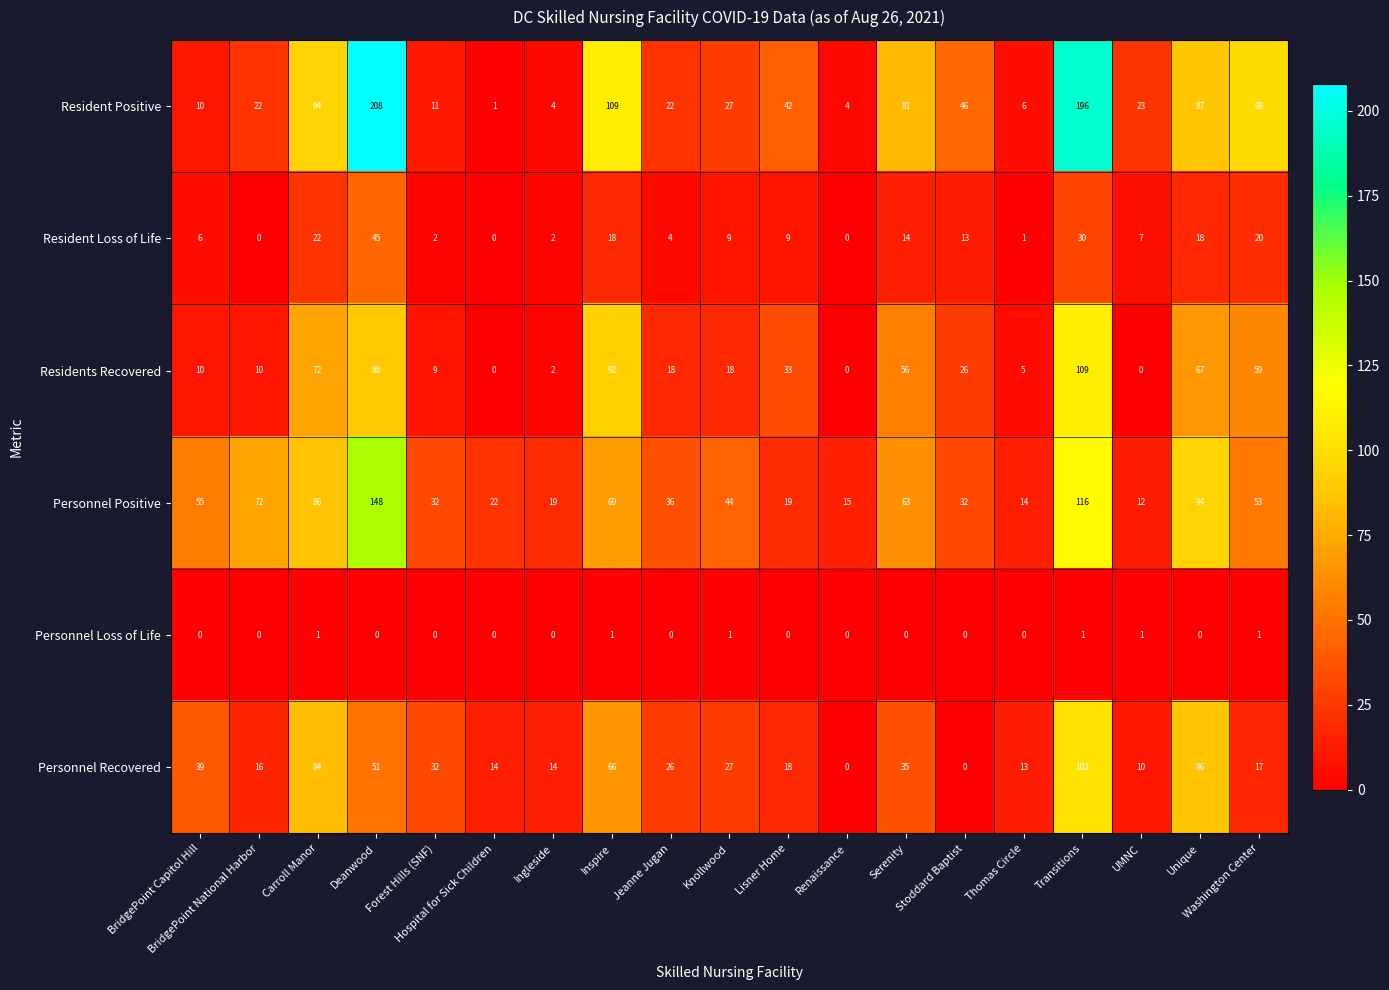

What is the approximate value of Residents Recovered at Washington Center, to the nearest 10?

60